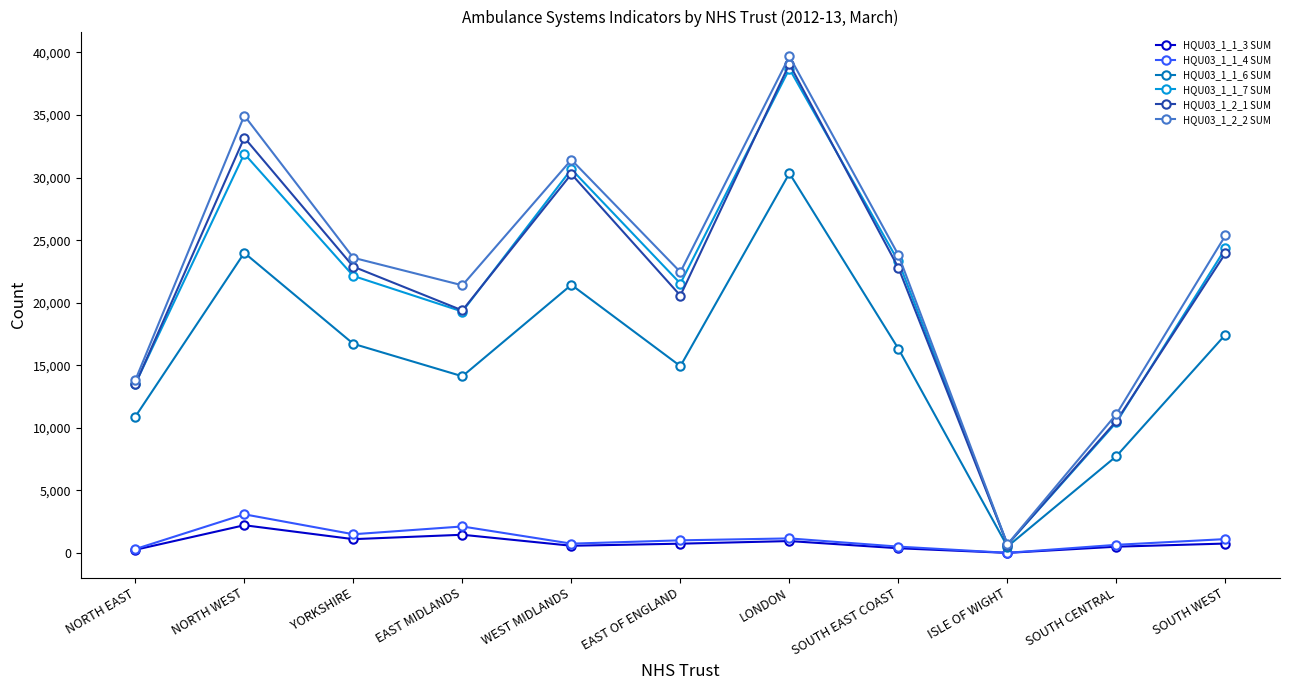

Does the chart have visible grid lines?

No